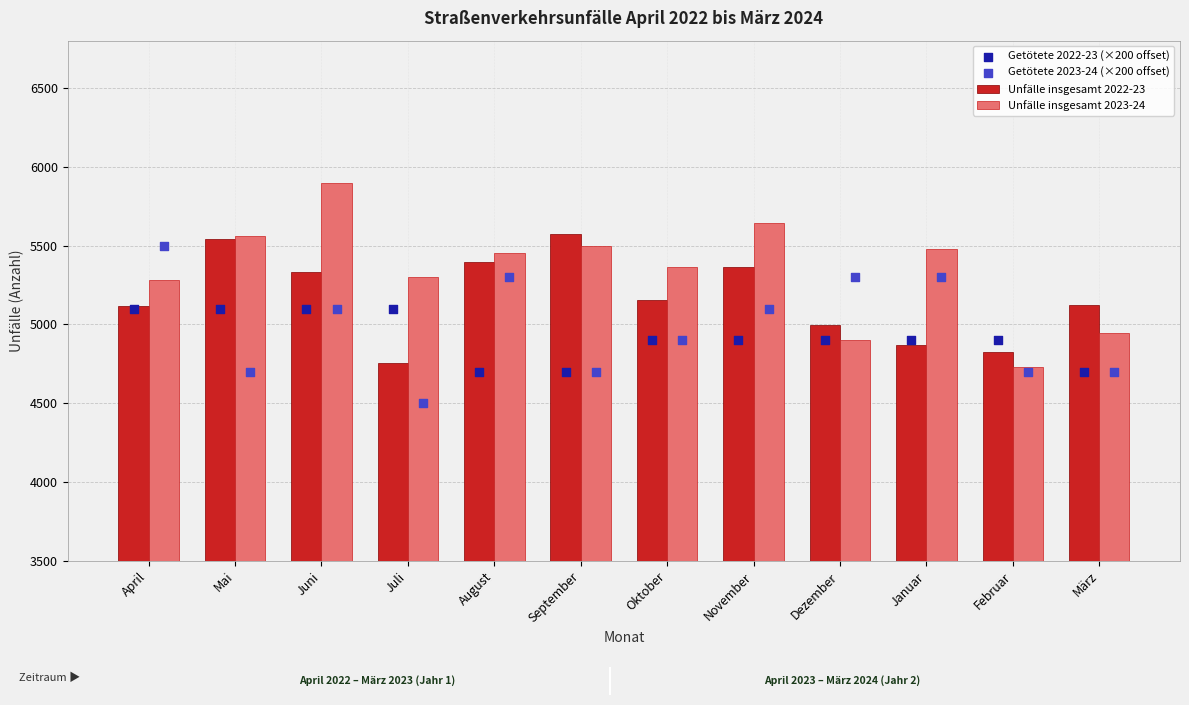

Is the value of Unfälle insgesamt 2023-24 at April greater than the value of Getötete 2022-23 (×200 offset) at Juli?

Yes